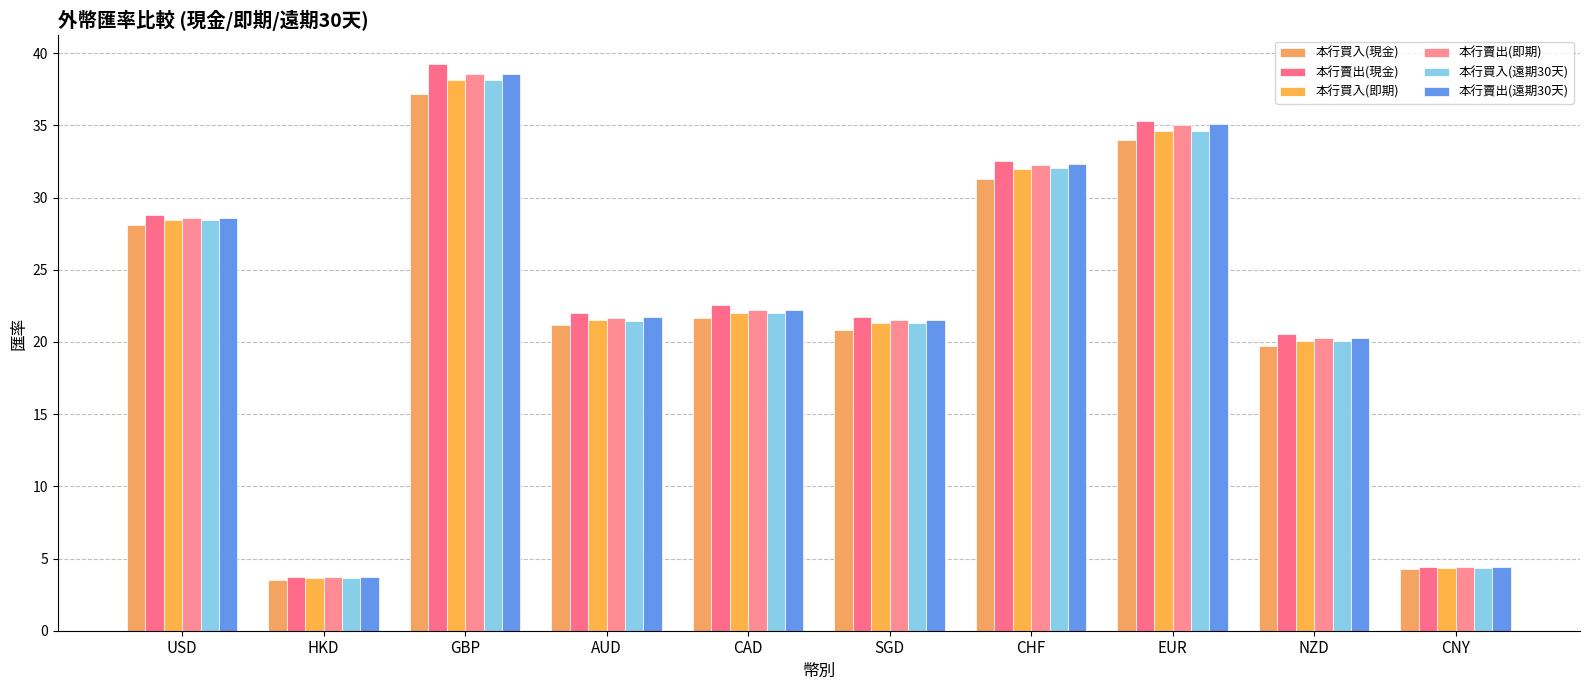

At how many categories does at least one series exceed 20?

8